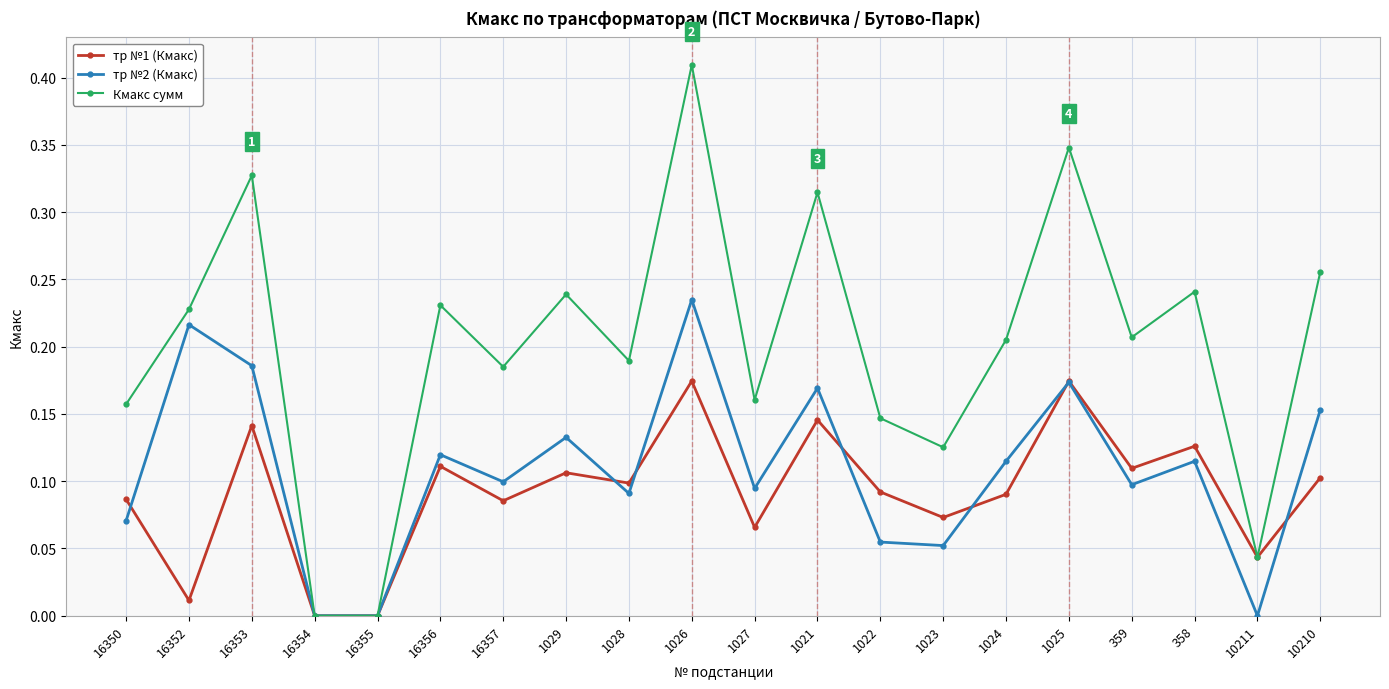

Rank the series by their average value, from highest to lowest.

Кмакс сумм, тр №2 (Кмакс), тр №1 (Кмакс)